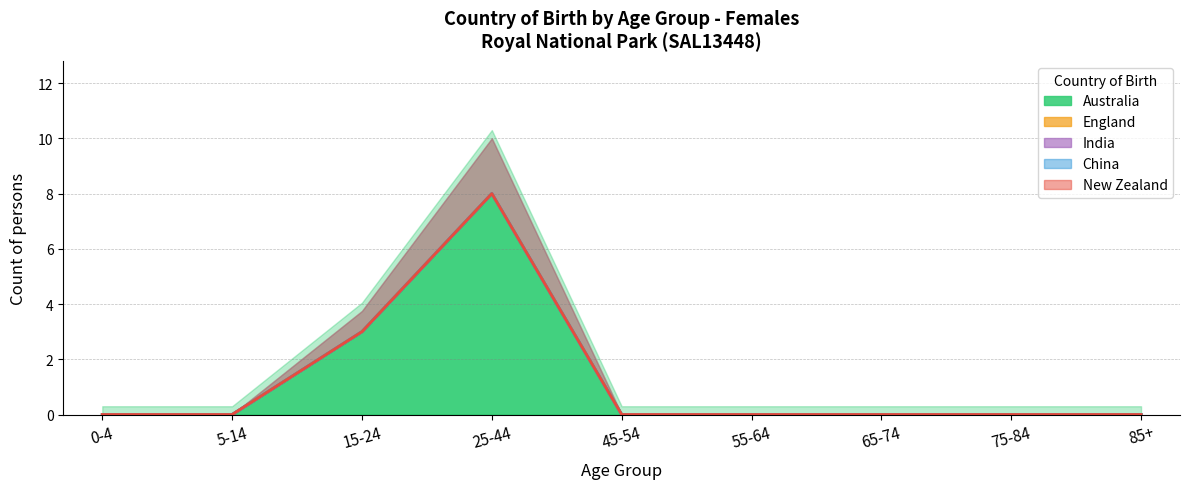

How many lines are shown in the chart?

5